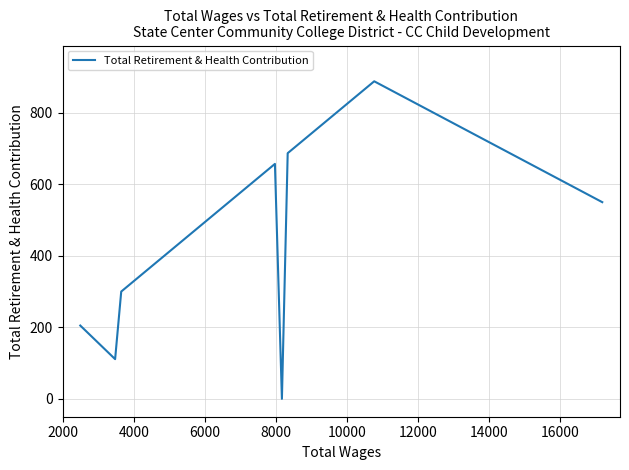

What is the average value?

425